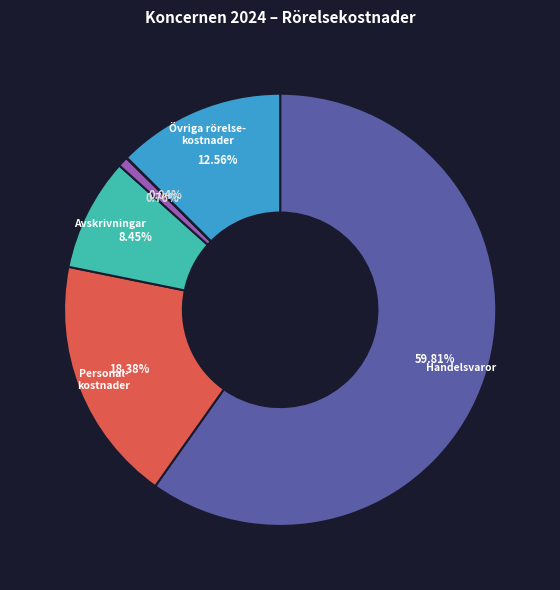

Does any single category account for the majority?

Yes